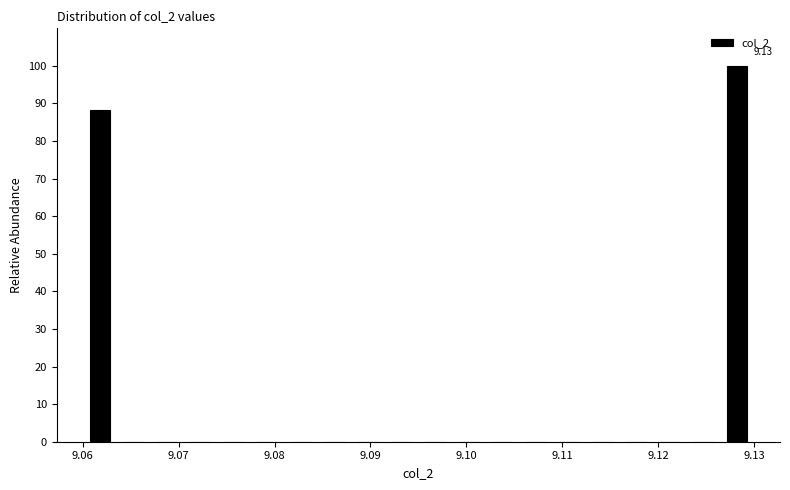

Read against the x-axis, roughly where is the centre of the tallest bar?

9.128